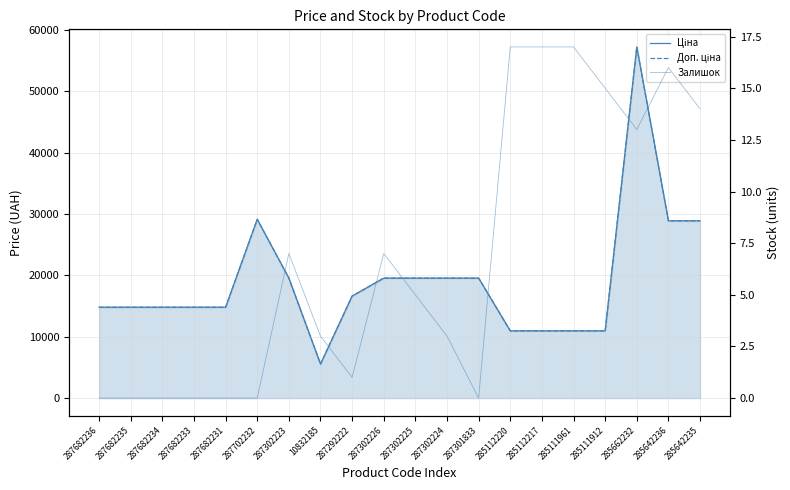

What are all the series names shown in the legend?

Ціна, Доп. ціна, Залишок